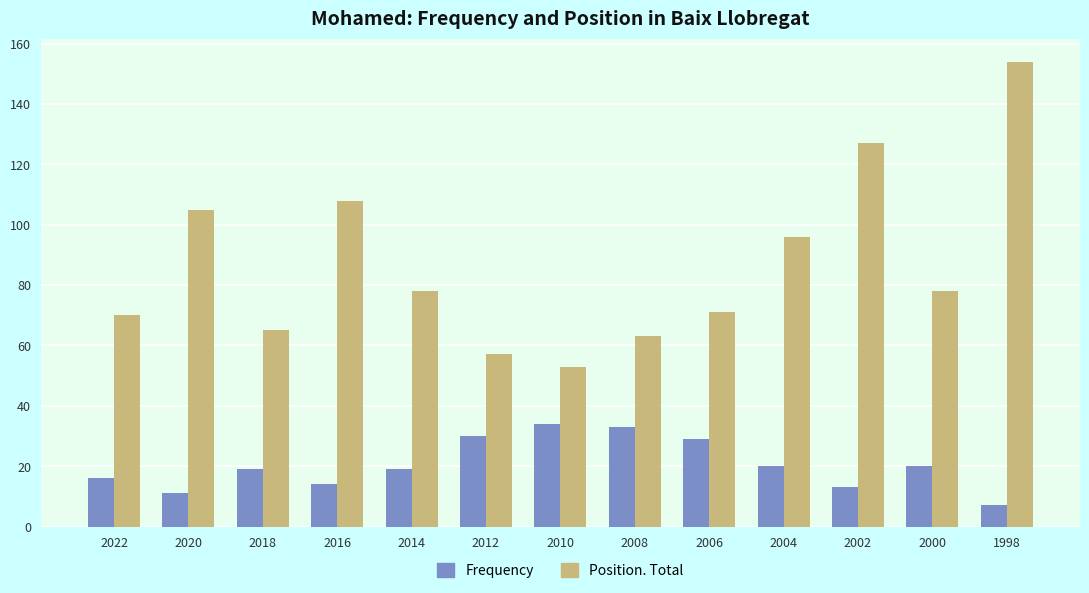

What is the lowest value of the Position. Total series?

53